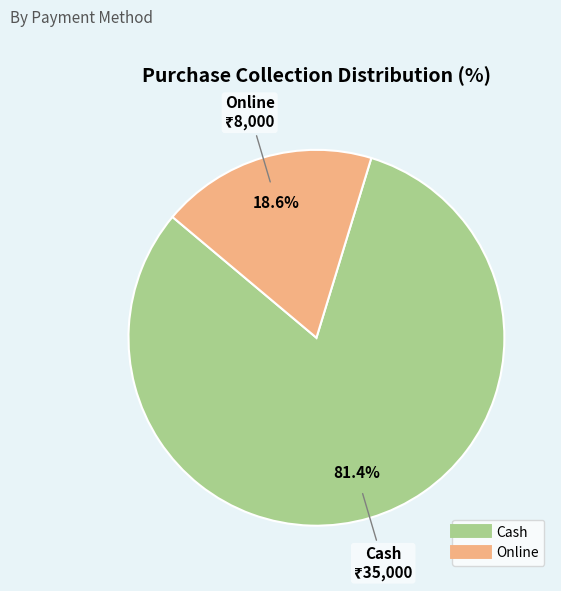

What is the majority slice?

Cash